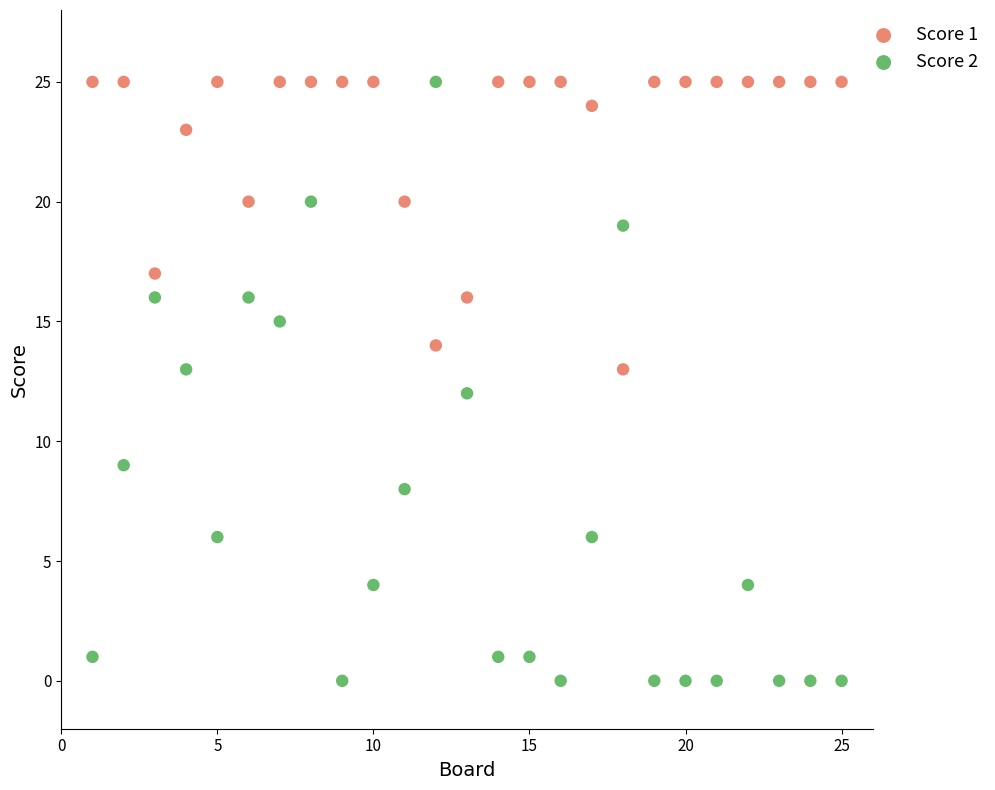

Across all data points, what is the range of Y values (max minus min)?

25